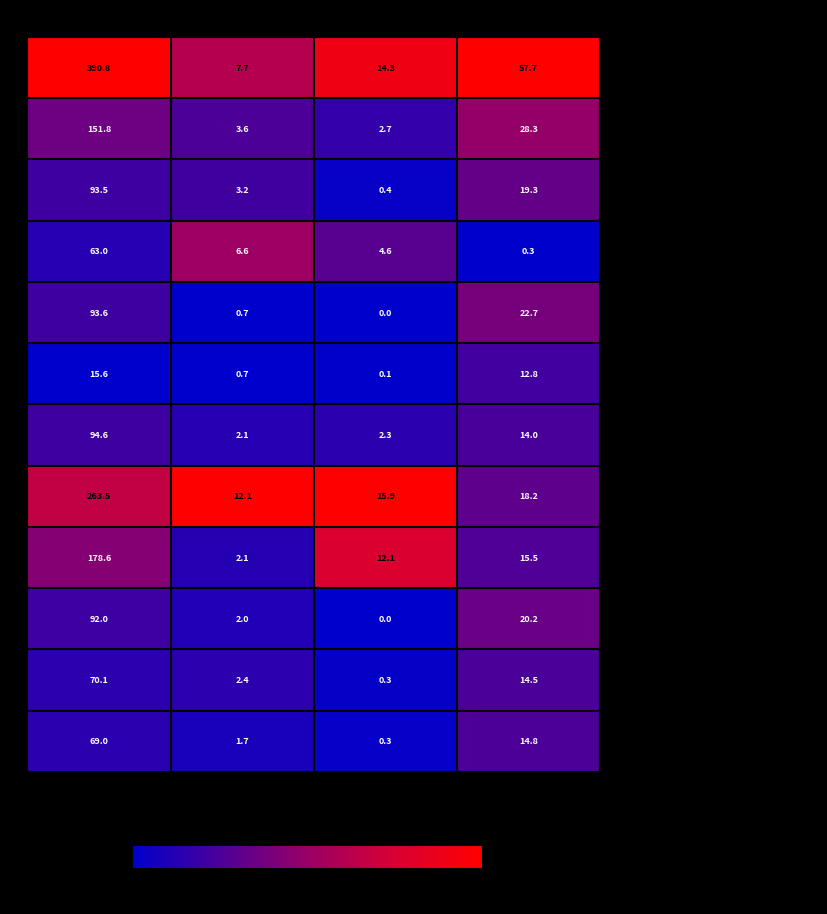

The value of - Биточки из говядины at Белки is 5.0. True or false?

False